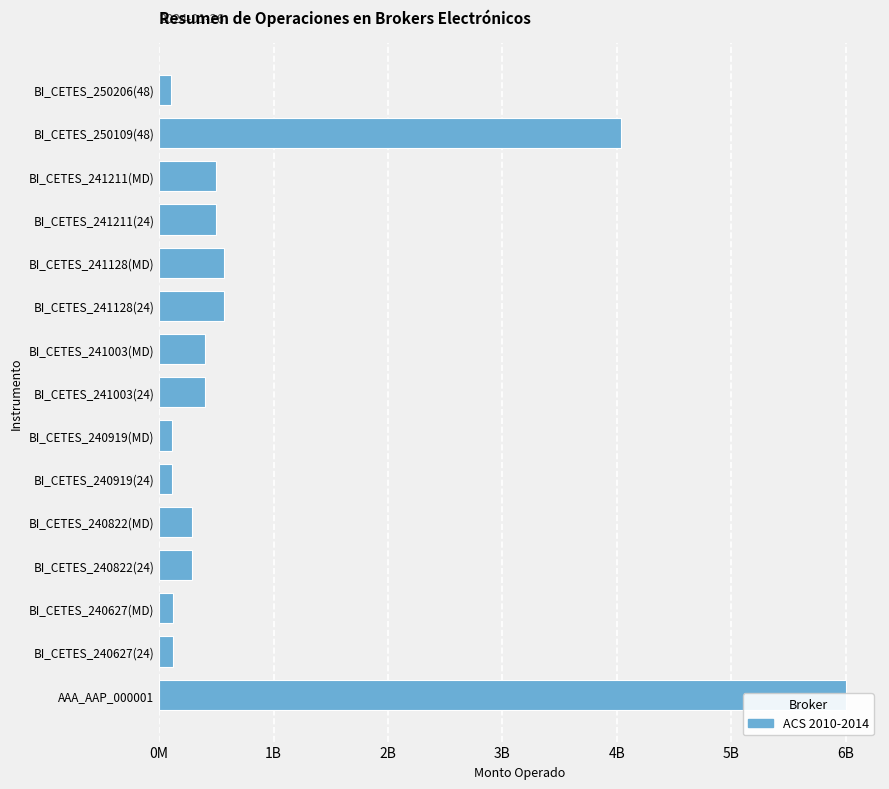

Count the number of values greater than 400000000.

6